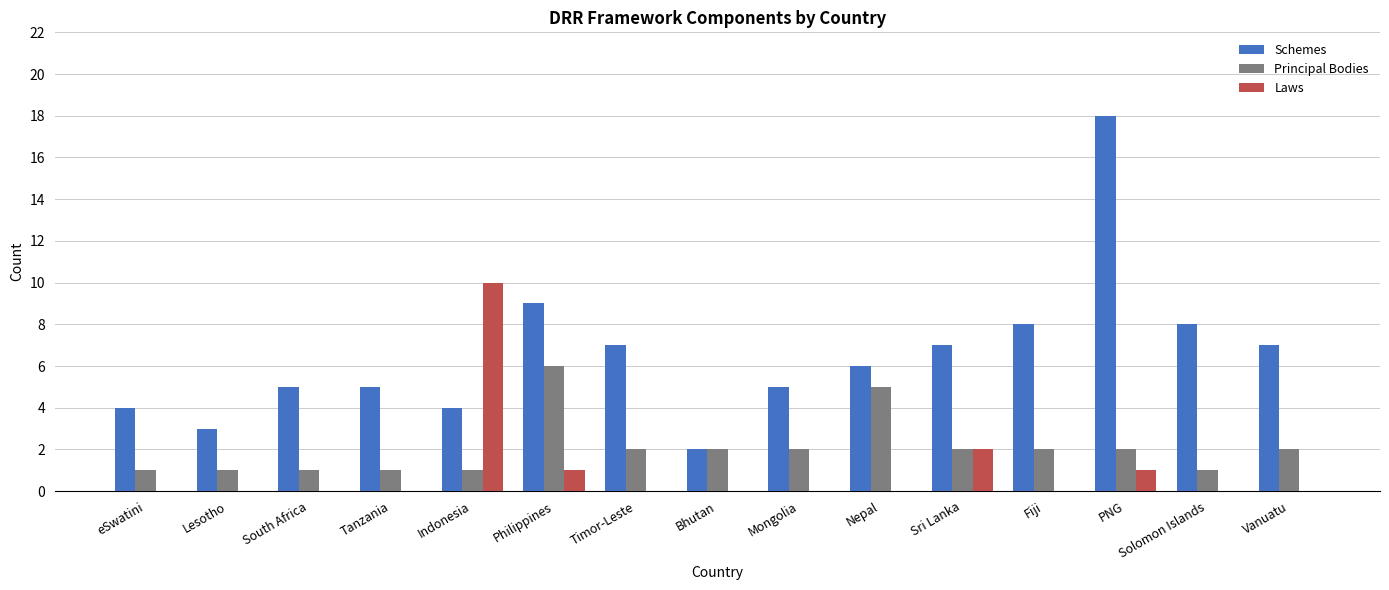

Which series changed the most between Timor-Leste and PNG?

Schemes